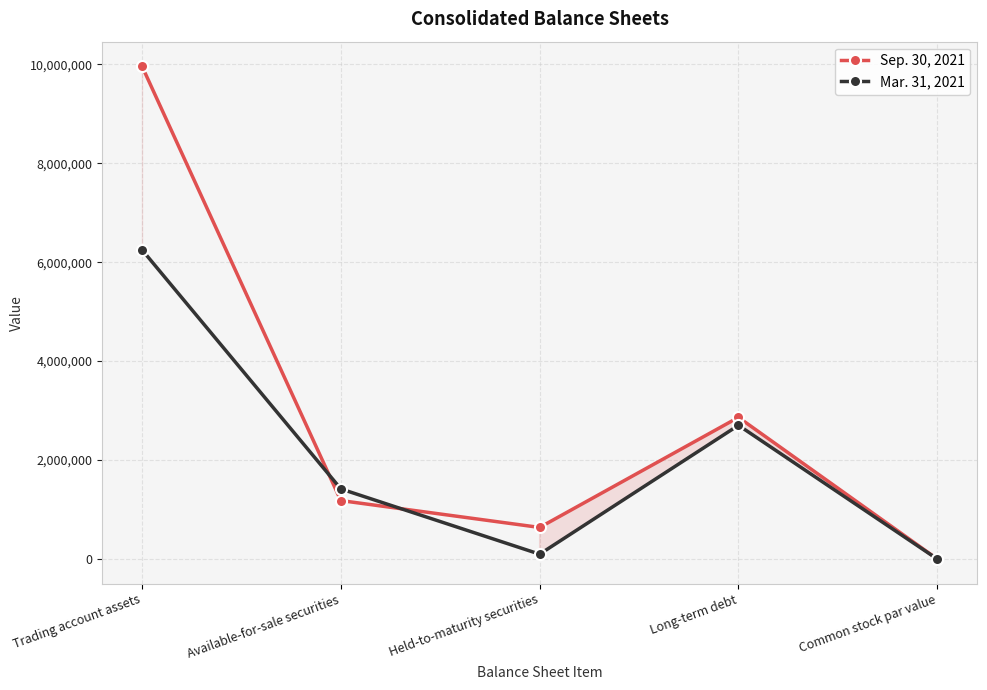

How many times do Sep. 30, 2021 and Mar. 31, 2021 cross each other?

2